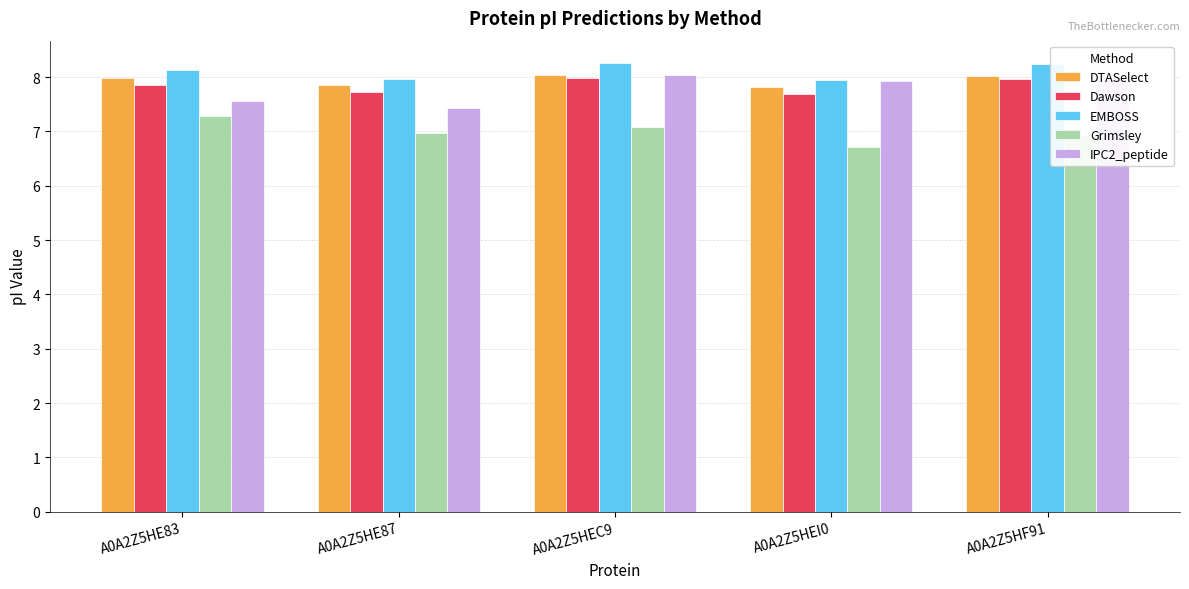

Read the Grimsley value at A0A2Z5HF91.

6.9